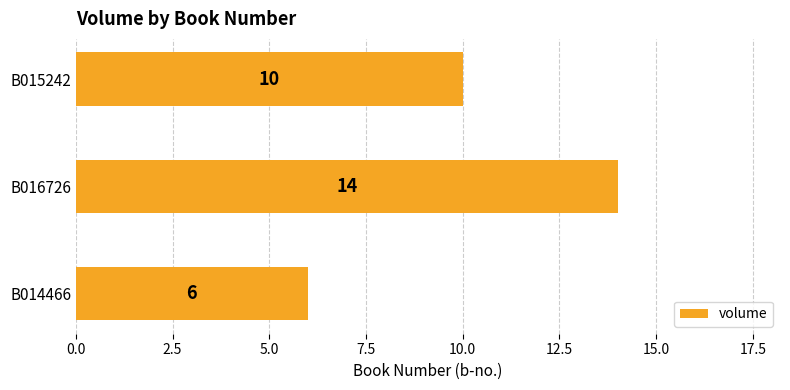

True or false: the data shows 1 at B014466.

False